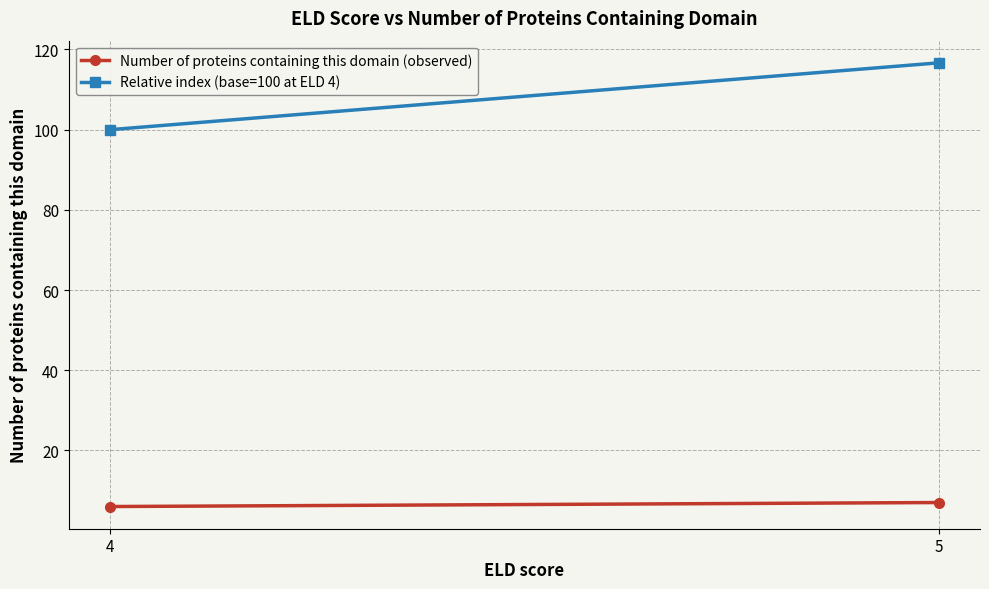

Rank the series at 4 from lowest to highest value.

Number of proteins containing this domain (observed), Relative index (base=100 at ELD 4)